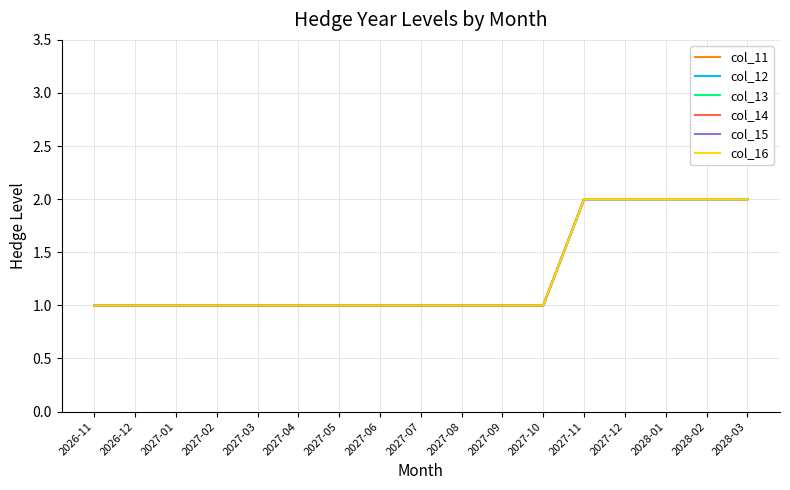

Which label corresponds to the largest value in the chart?

2027-11